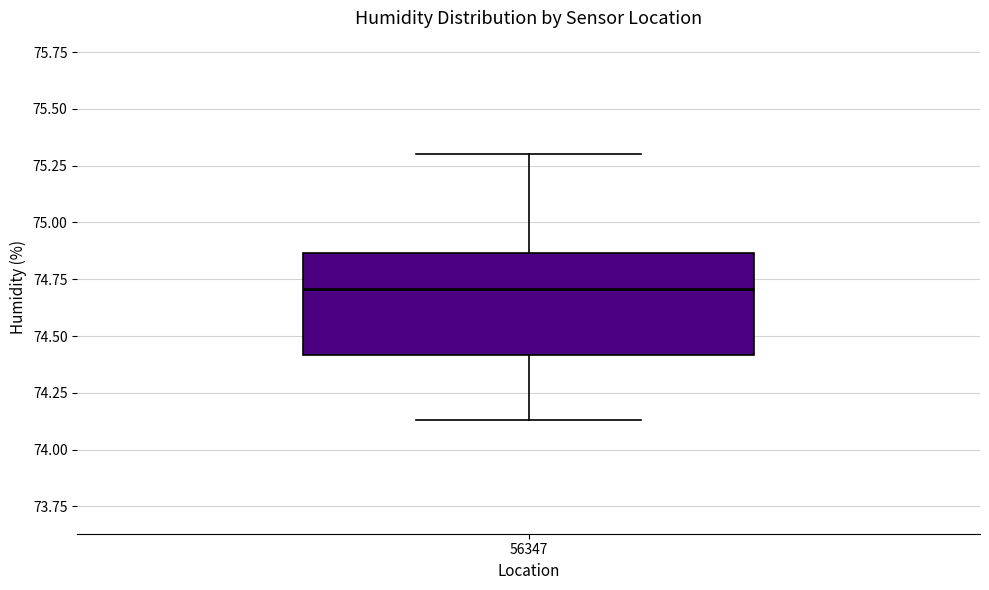

Read this box plot against the y-axis: the position of the median line, the range covered by the box, and the ends of both whiskers. The values are not printed on the chart, so give them approximately, as read against the axis.

median 74.70, box 74.40 to 74.85, whiskers 74.15 to 75.30